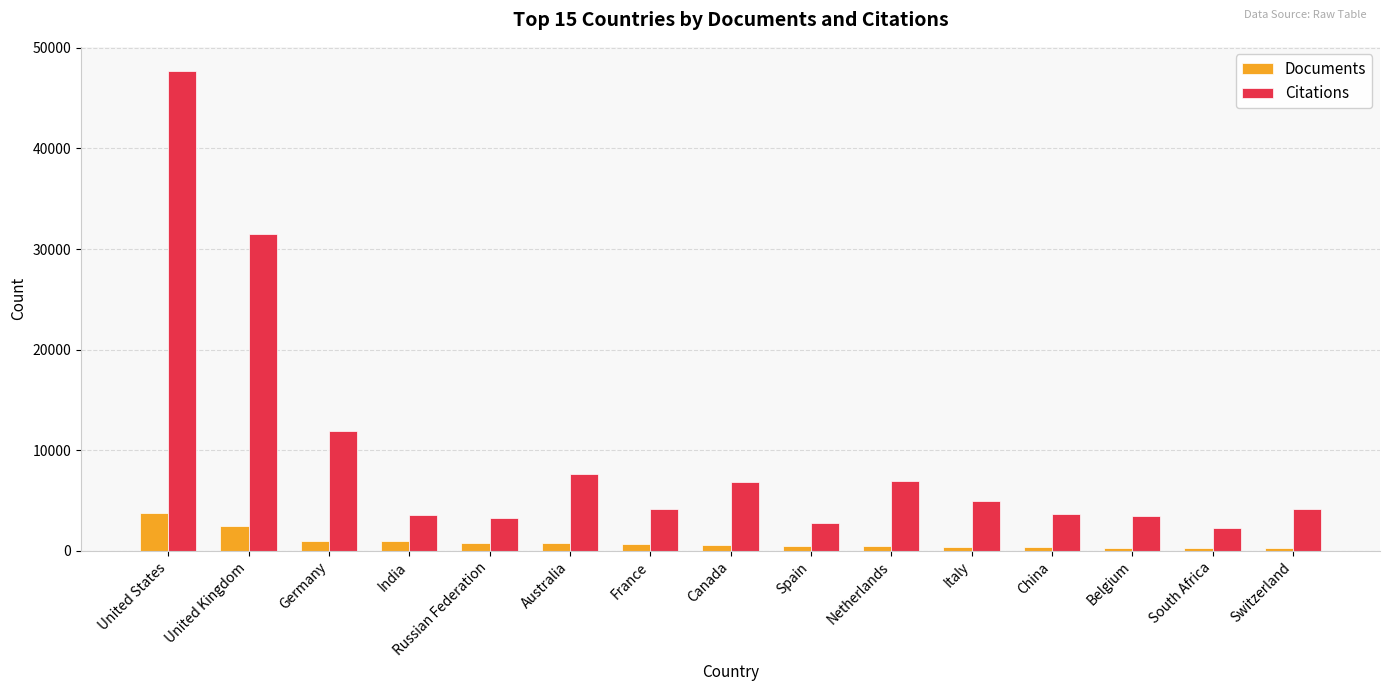

Count the number of categories in the chart.

15